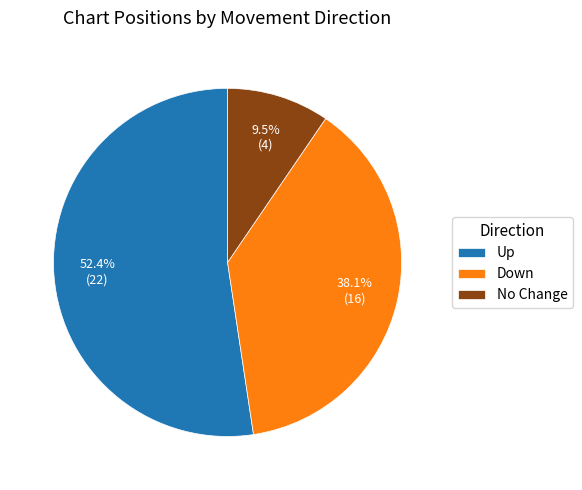

Rank the categories by value from highest to lowest.

Up, Down, No Change